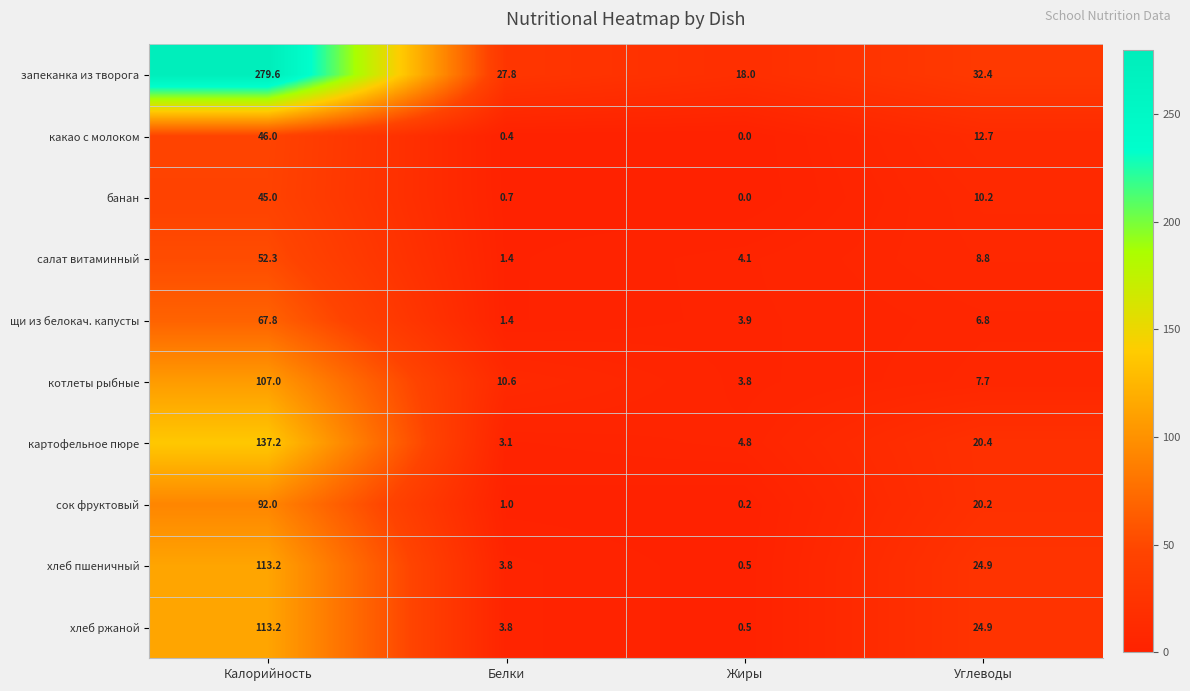

The запеканка из творога series shows 279.6 at Калорийность. True or false?

True